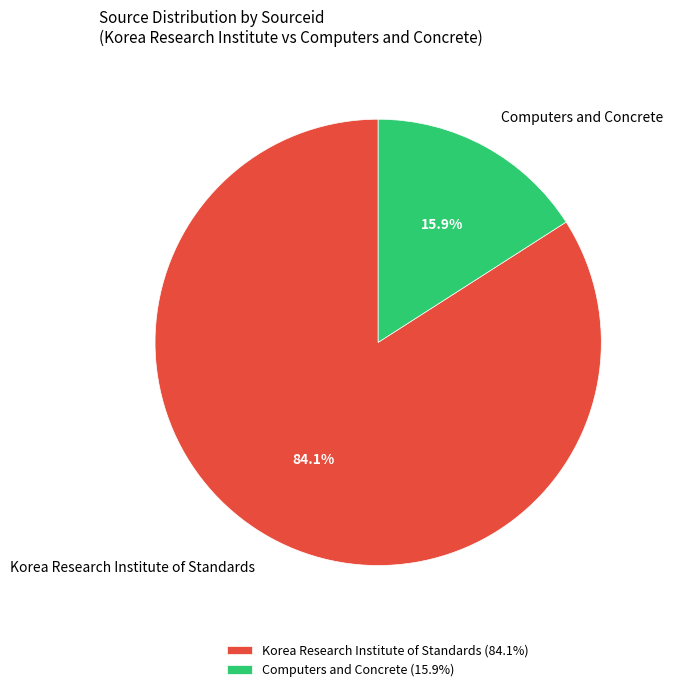

To the nearest percent, what is the difference between the largest and smallest slice percentages?

68%